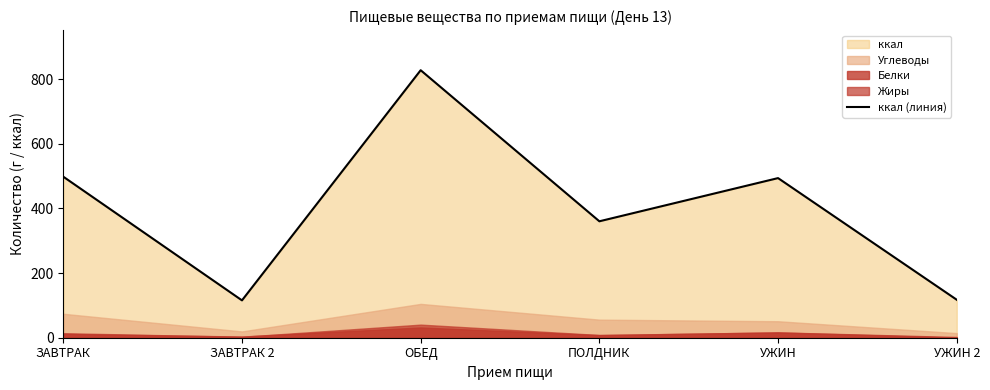

Between УЖИН 2 and УЖИН, which is larger?

УЖИН